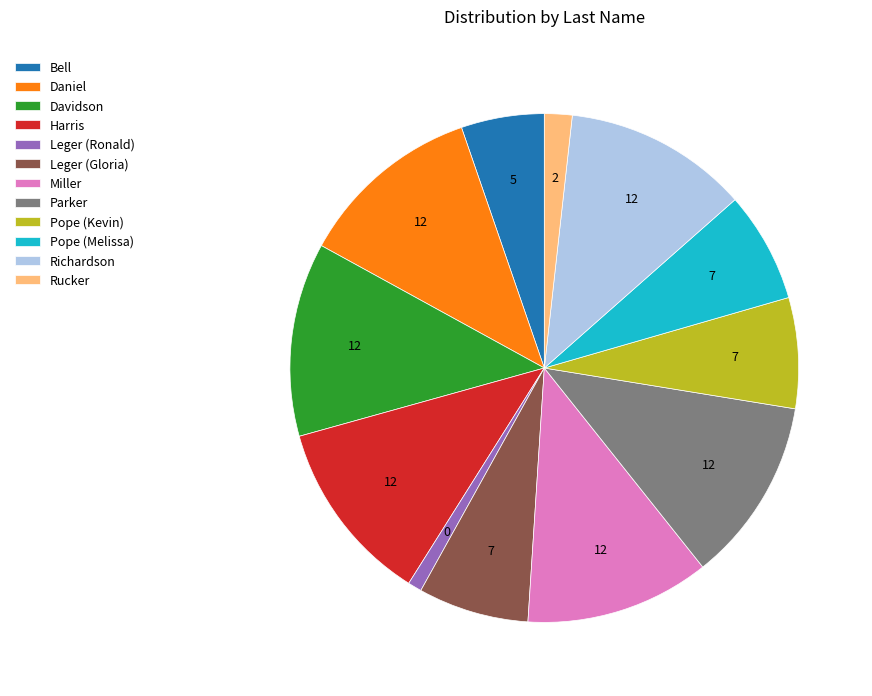

Is the sum of Rucker and Harris greater than half?

No